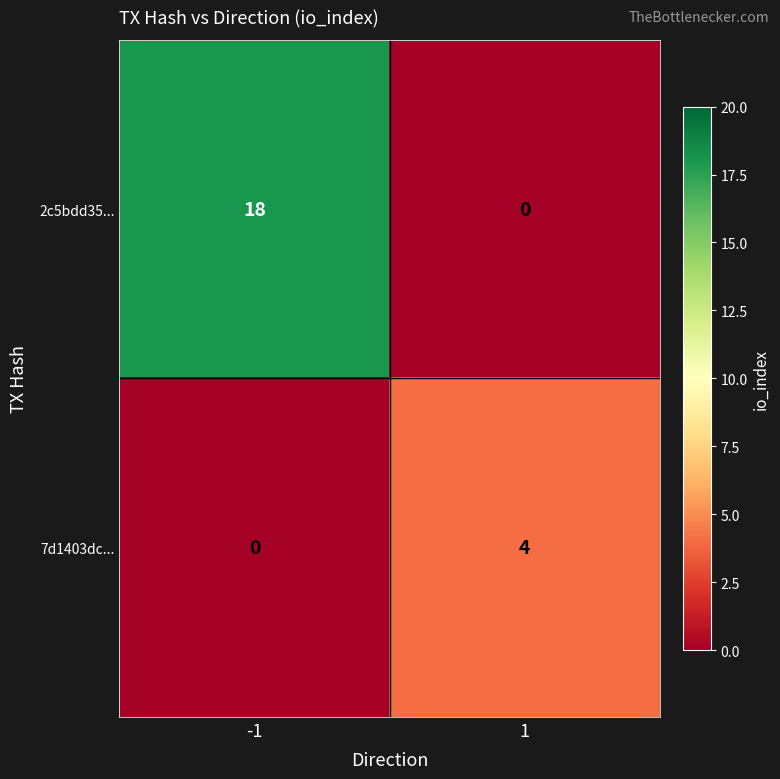

Which series has the widest spread of values?

2c5bdd35...